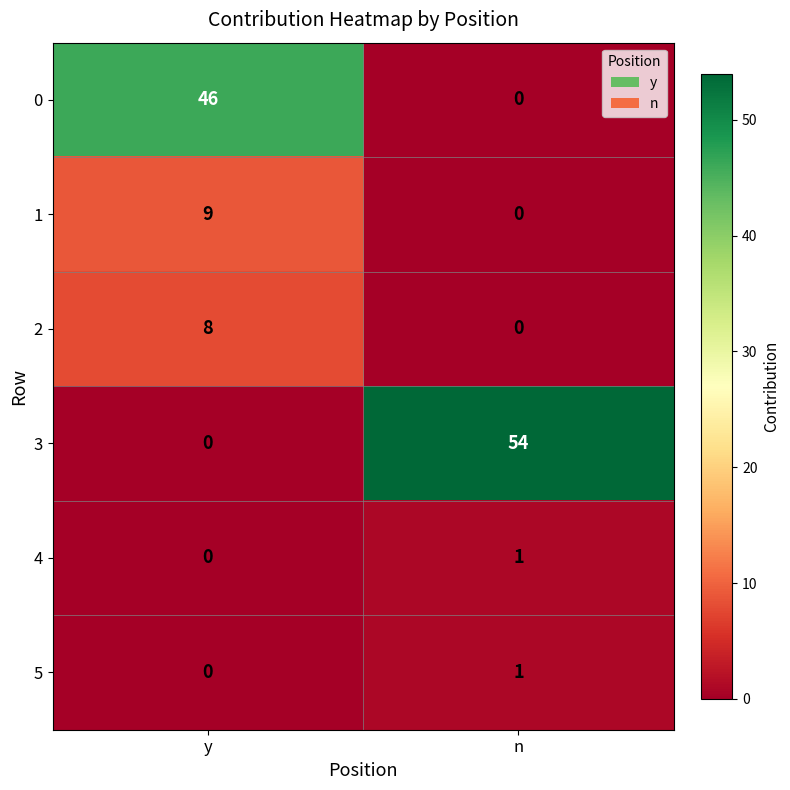

Rank the categories by 5 value from lowest to highest.

y, n